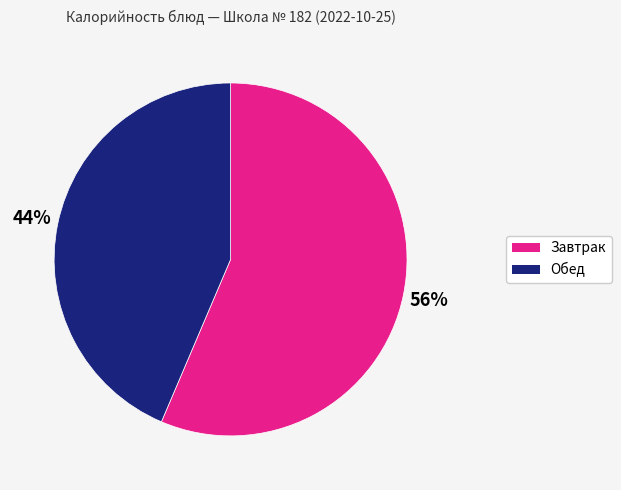

To the nearest percent, what is the average slice percentage?

50%